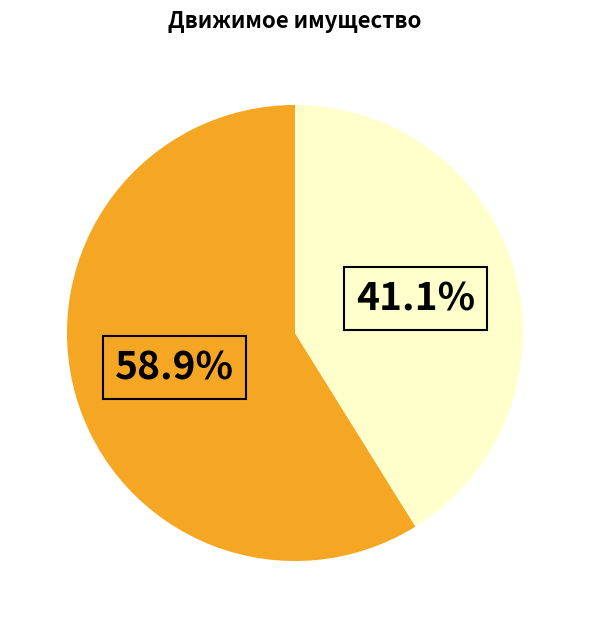

Count the number of slices in the pie.

2